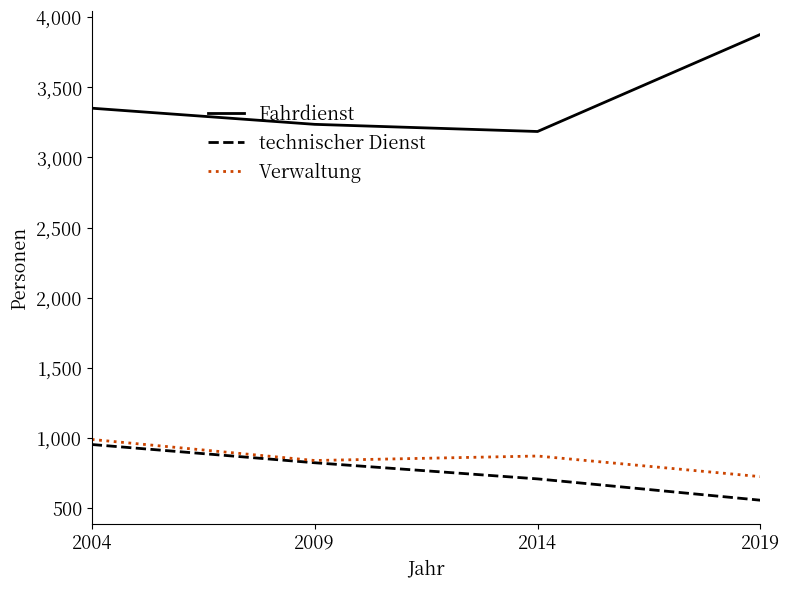

Is the value of Fahrdienst at 2004 greater than the value of Verwaltung at 2004?

Yes